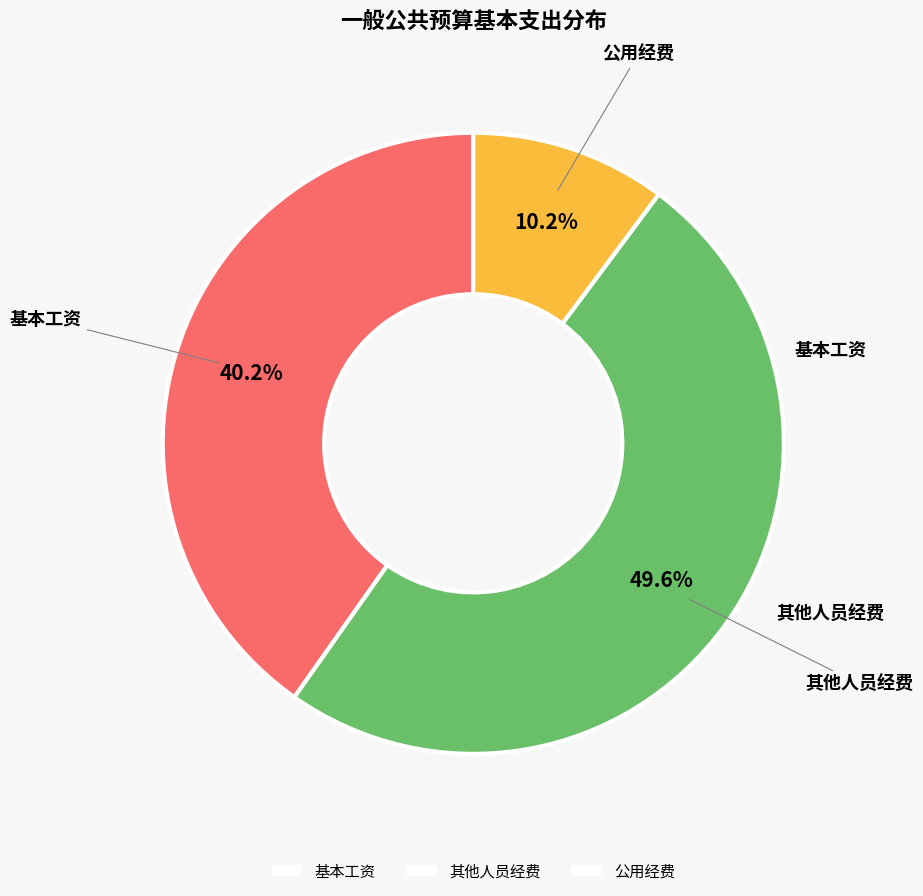

Does 其他人员经费 account for over 50% of the chart?

No